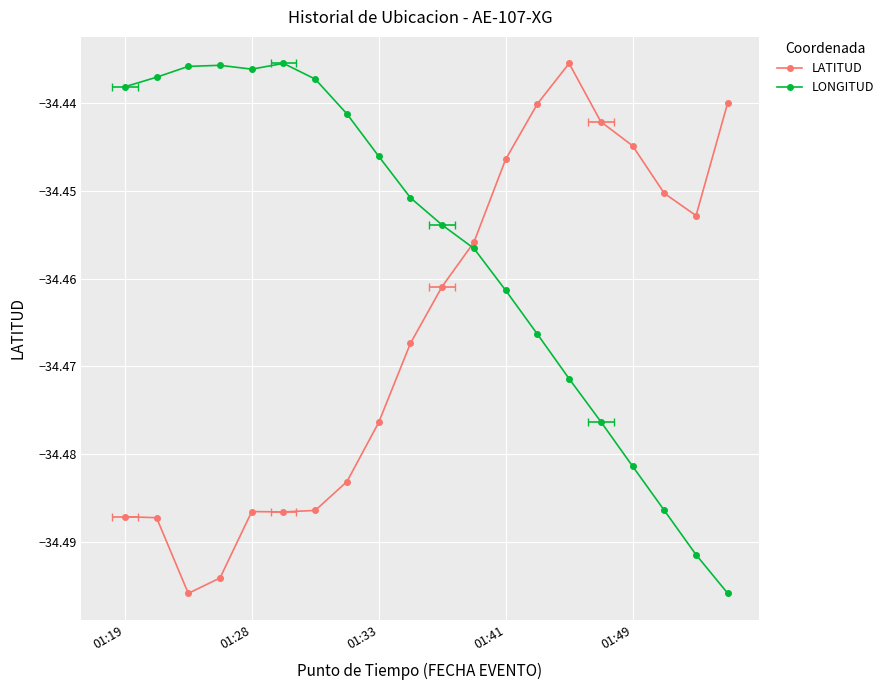

Rank the series at 01:33 from lowest to highest value.

LATITUD, LONGITUD